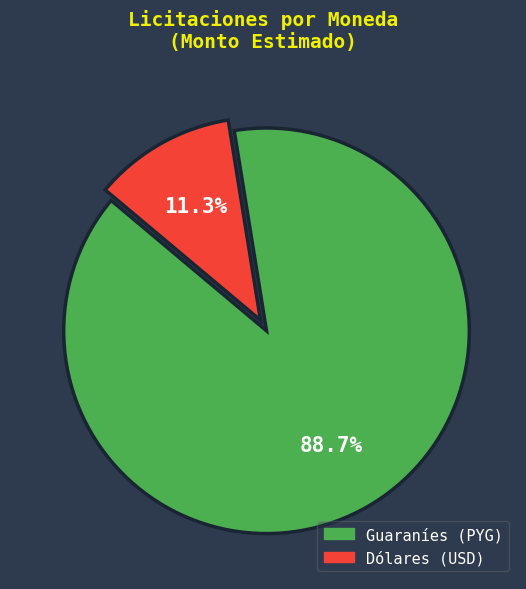

Is there any slice that represents more than half of the pie?

Yes